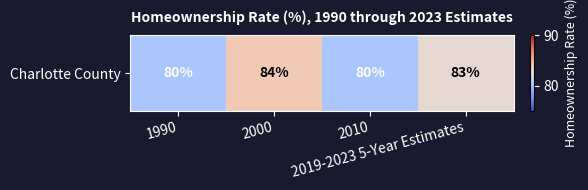

Reading left to right, what are all the values shown in this chart?

80	84	80	83